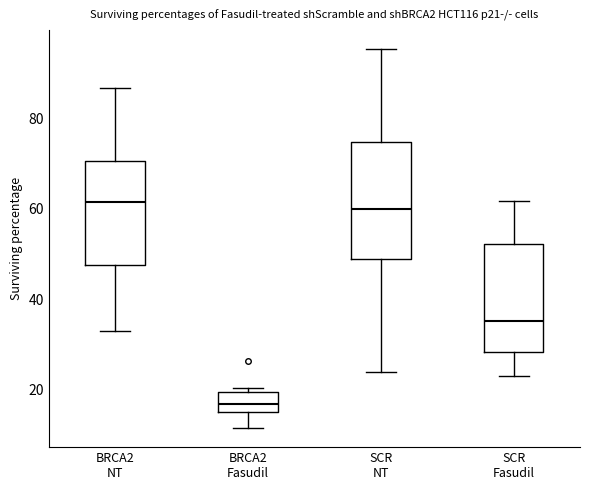

Reading left to right, read every box against the y-axis: the position of its median line, the range the box covers, and the ends of its whiskers. The values are not printed on the chart, so give them approximately, as read against the axis.

BRCA2 NT: median 62, box 48 to 70, whiskers 34 to 86
BRCA2 Fasudil: median 16 (inside the box), box 16 to 20, whiskers 12 to 20 (just above the box's upper edge)
SCR NT: median 60, box 50 to 74, whiskers 24 to 96
SCR Fasudil: median 36, box 28 to 52, whiskers 24 to 62